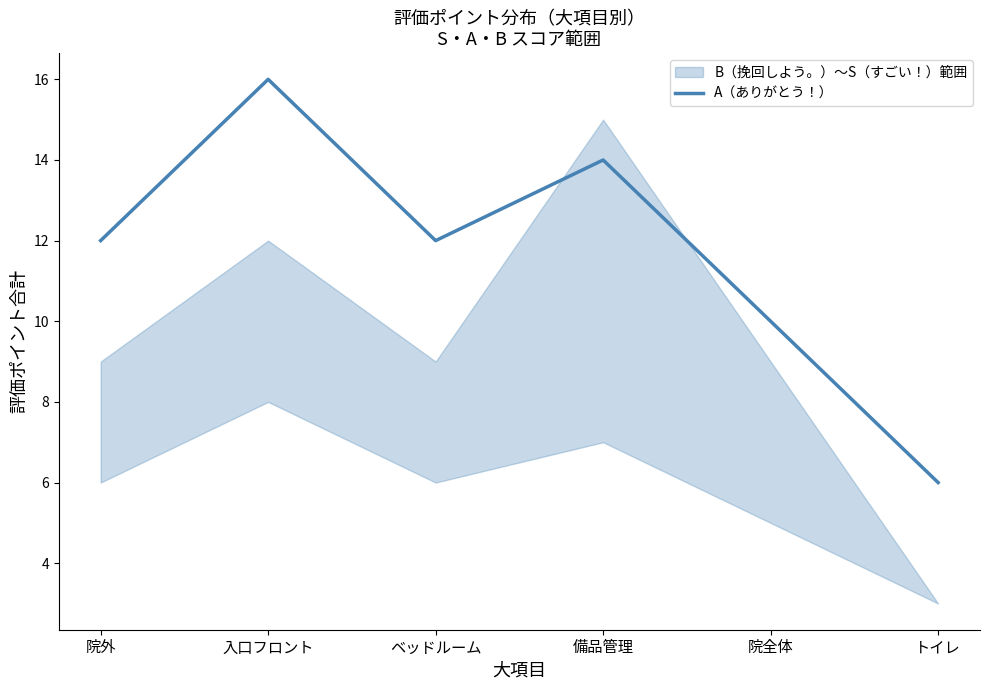

How many points are lower than both their immediate neighbors (excluding endpoints)?

1